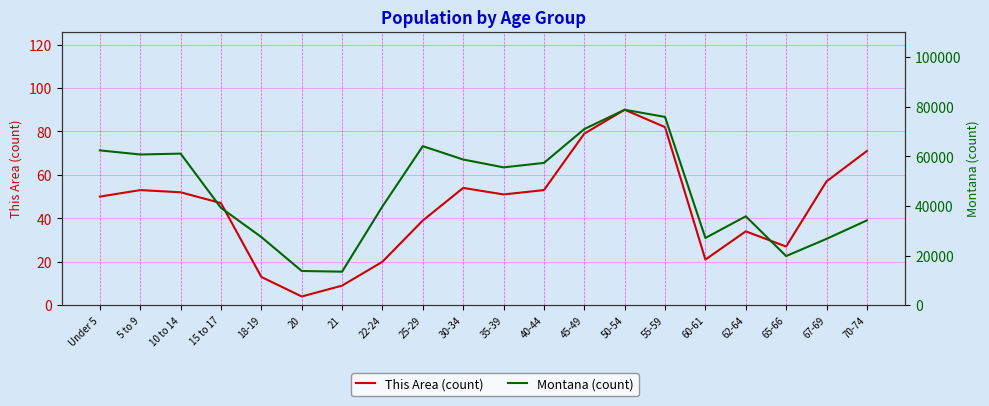

What is the difference between the highest and lowest values at 45-49?

70942